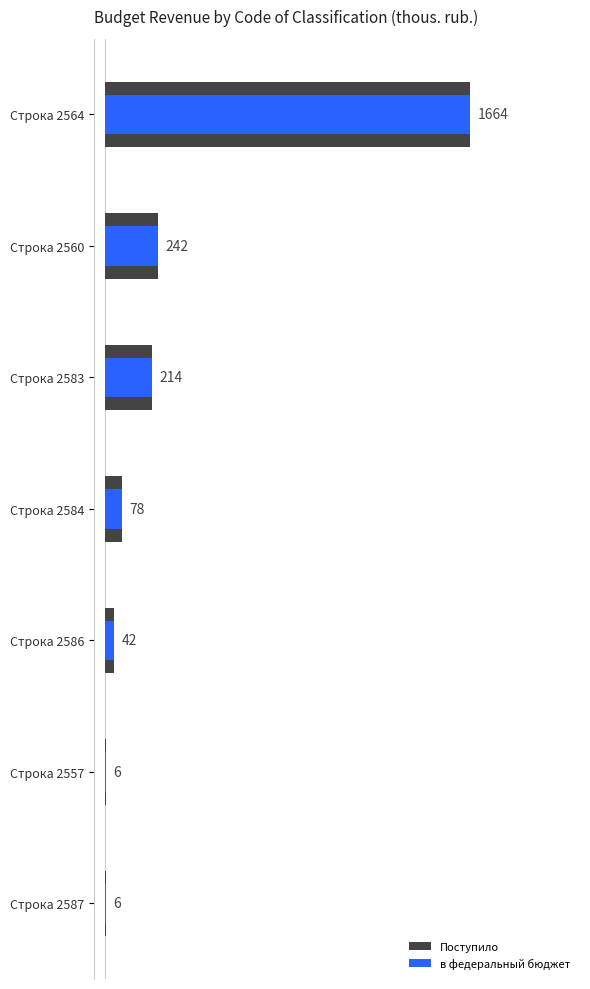

Reading left to right, transcribe all the data shown in this chart.

Поступило: 6	6	42	78	214	242	1664
в федеральный бюджет: 6	6	42	78	214	242	1664